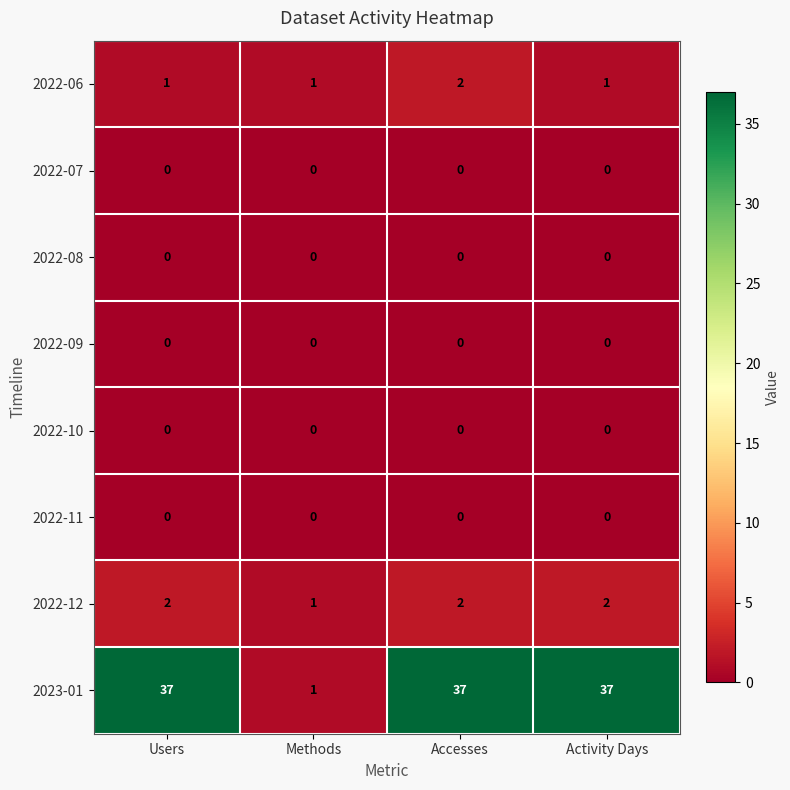

The value of 2023-01 at Users is 37. True or false?

True